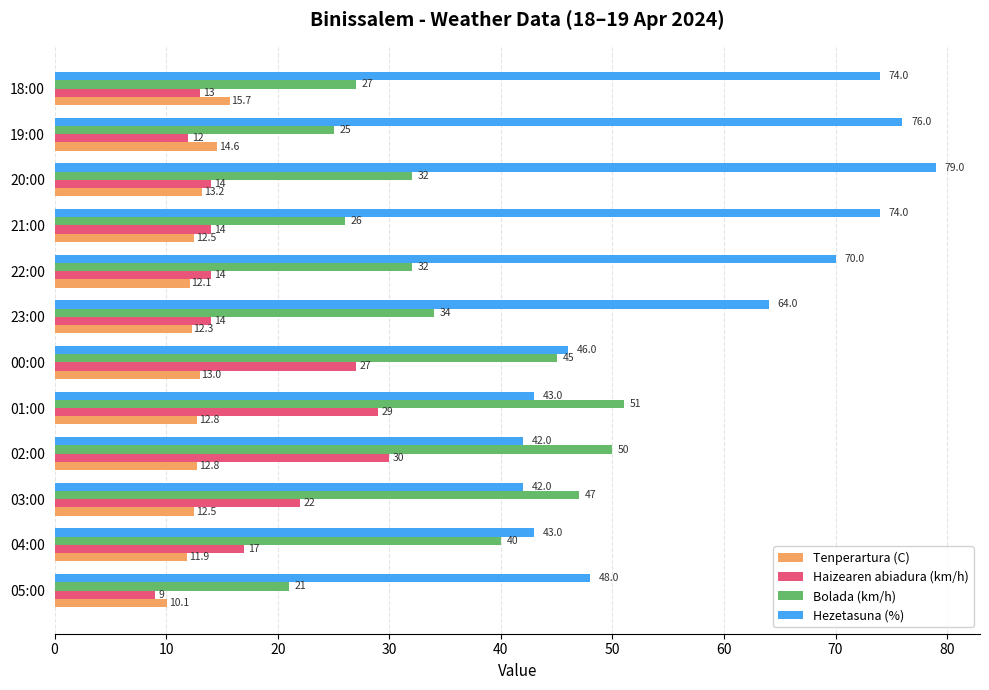

List the series in order of their peak value, highest first.

Hezetasuna (%), Bolada (km/h), Haizearen abiadura (km/h), Tenperartura (C)